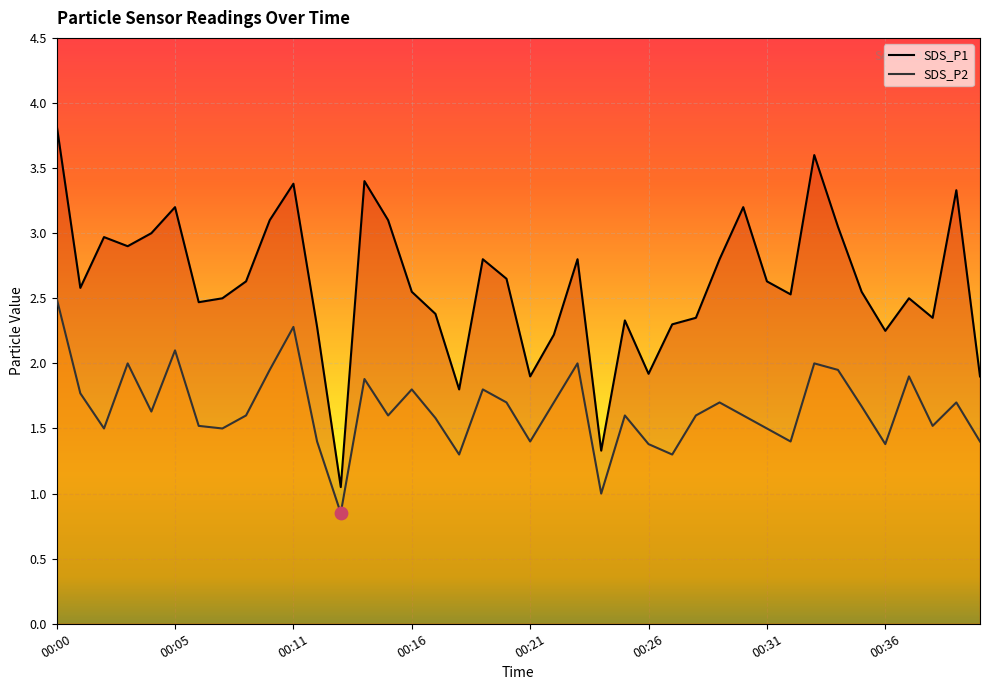

Is the value of SDS_P1 at 00:29 greater than the value of SDS_P2 at 00:14?

Yes